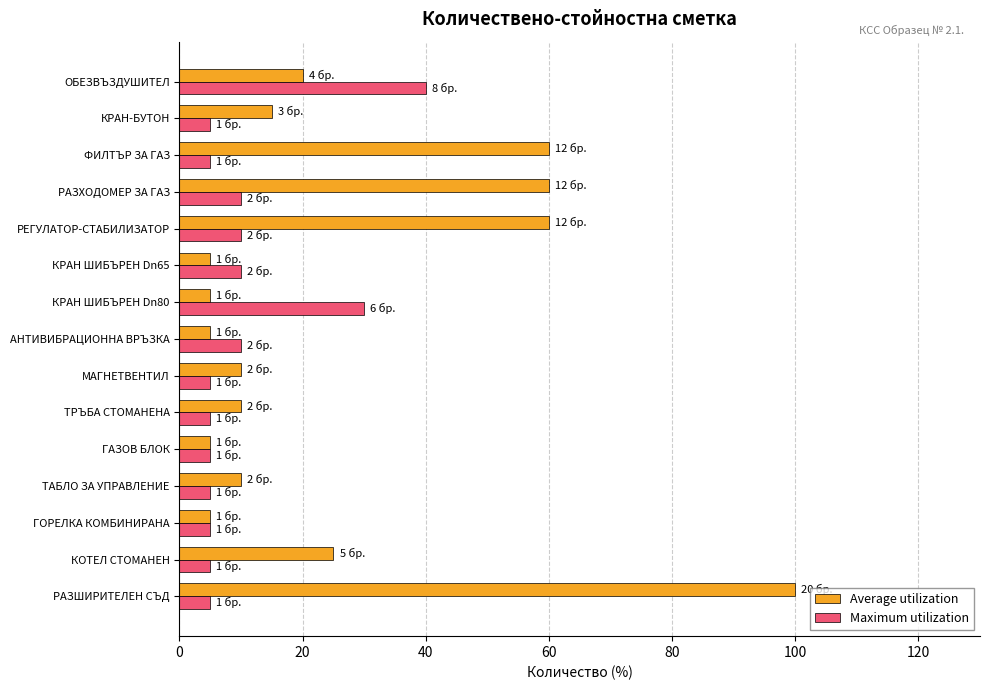

How many data points does each series have?

15